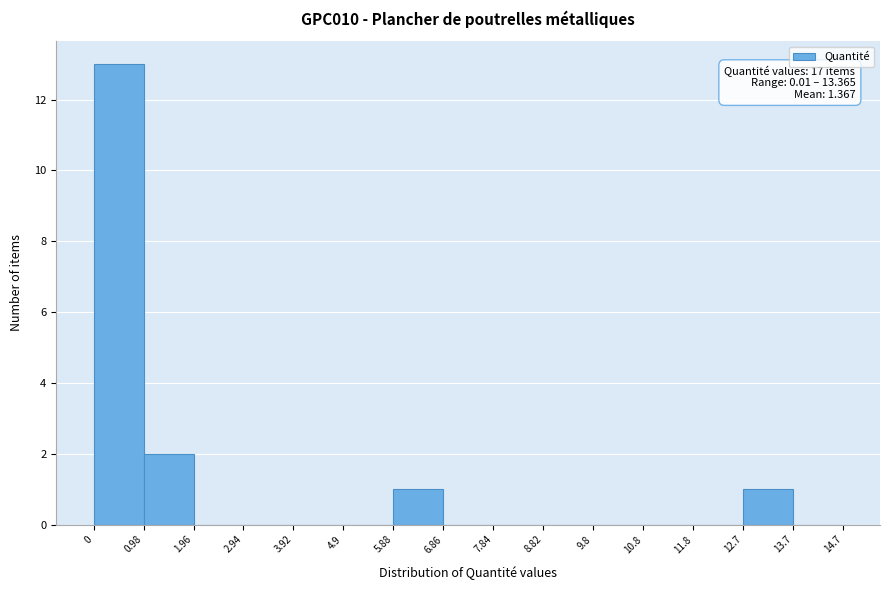

Over which range of the x-axis is the bar tallest?

0 to 0.98